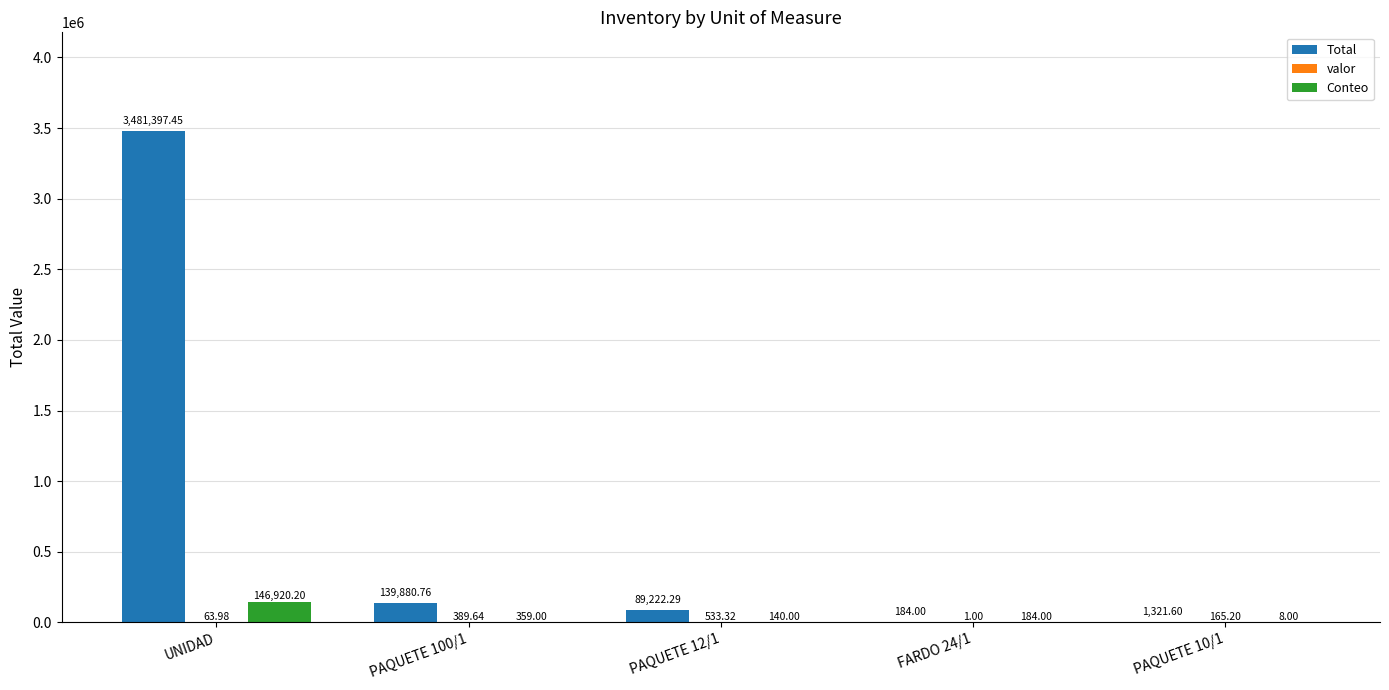

Which series changed the most between PAQUETE 100/1 and PAQUETE 12/1?

Total